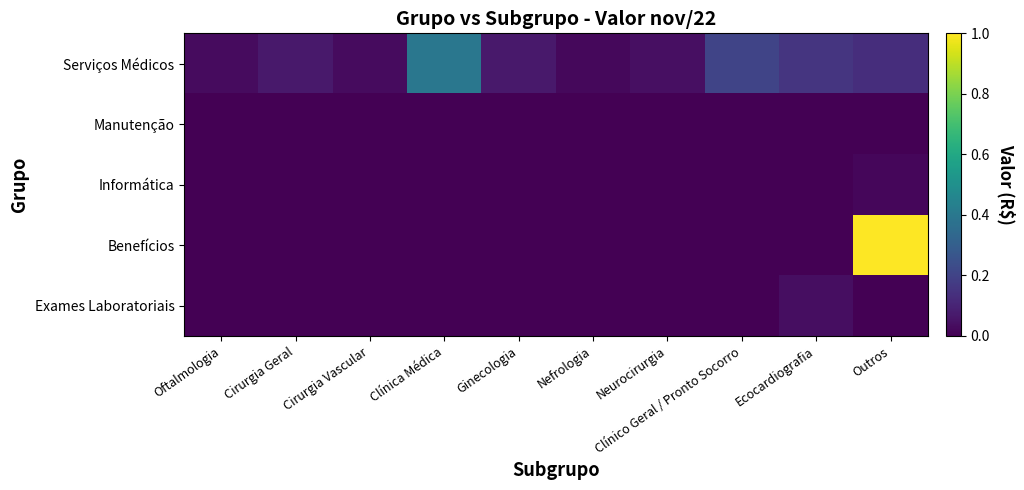

How many categories are shown in the chart?

10